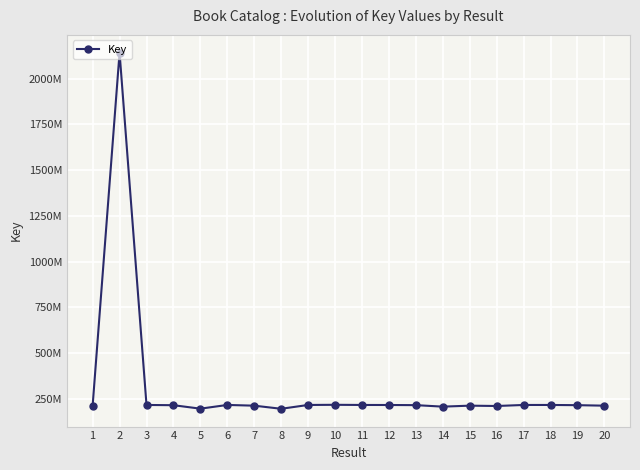

Which label corresponds to the largest value in the chart?

2